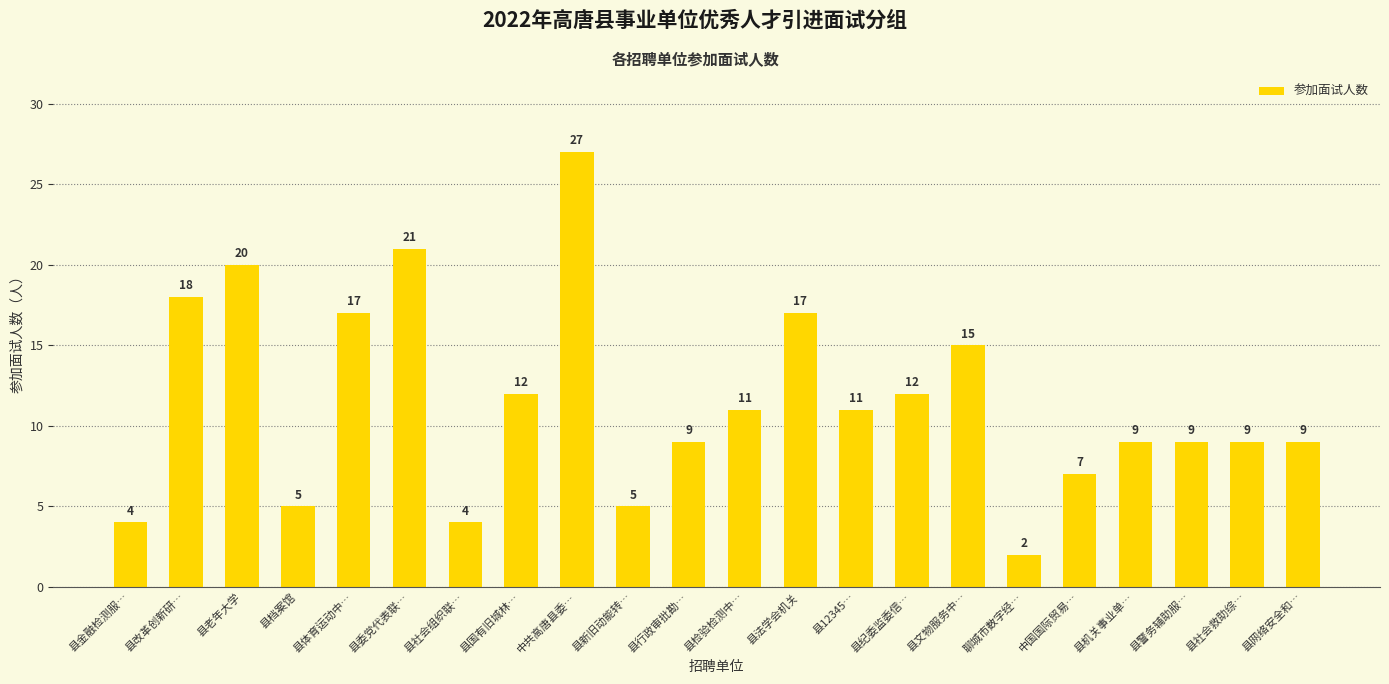

What is the greatest value displayed?

27